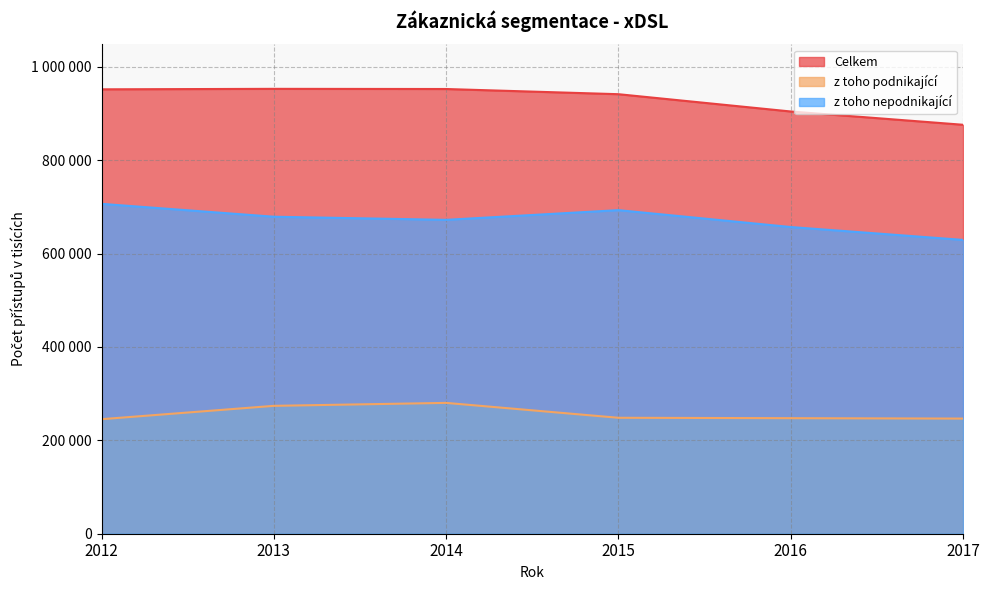

What is the difference between the z toho nepodnikající values at 2012 and 2017?

77245